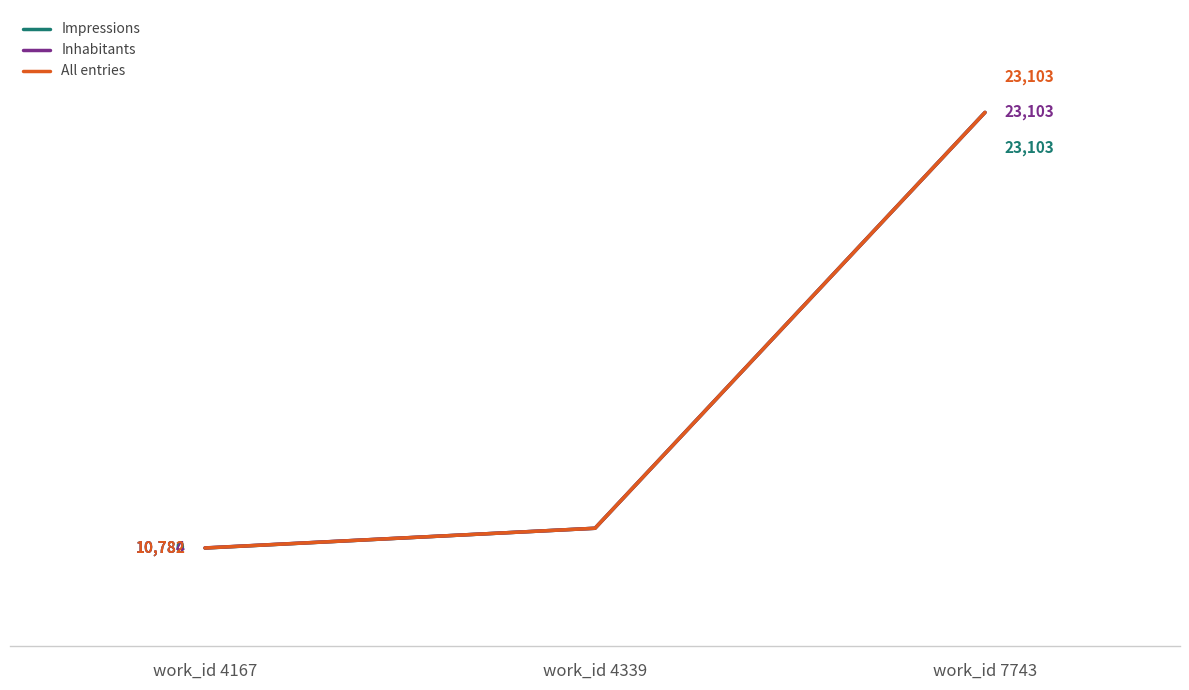

Rank the series by their average value, from lowest to highest.

Impressions, All entries, Inhabitants